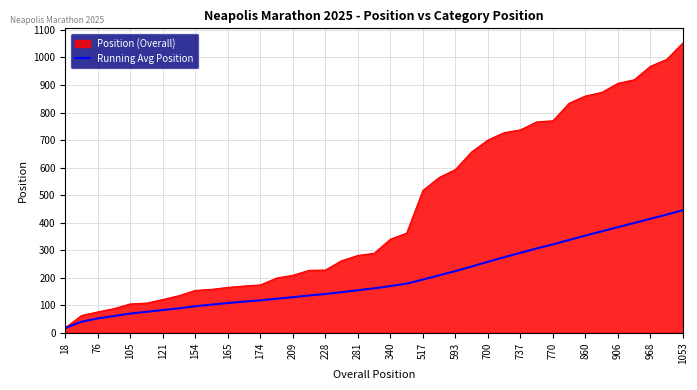

Which series has the largest range (max minus min)?

Position (Overall)